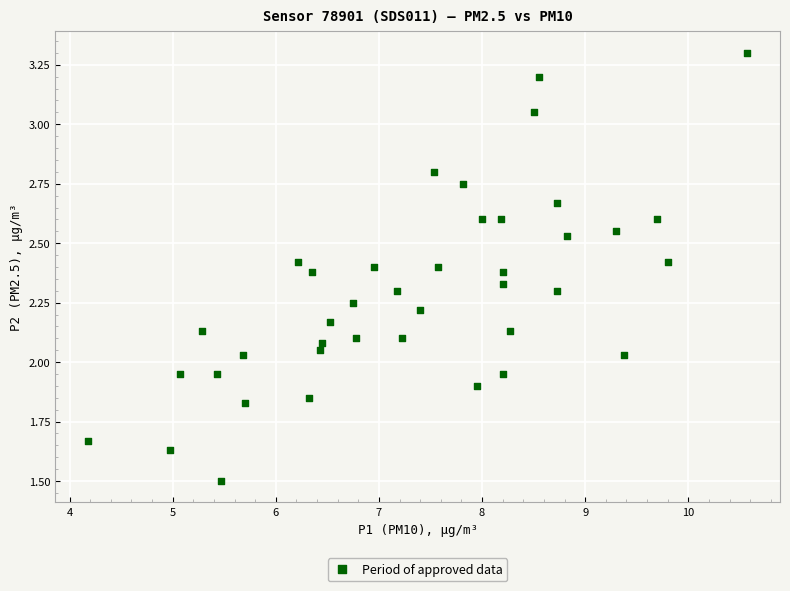

What is the range of X values (max minus min)?

6.4